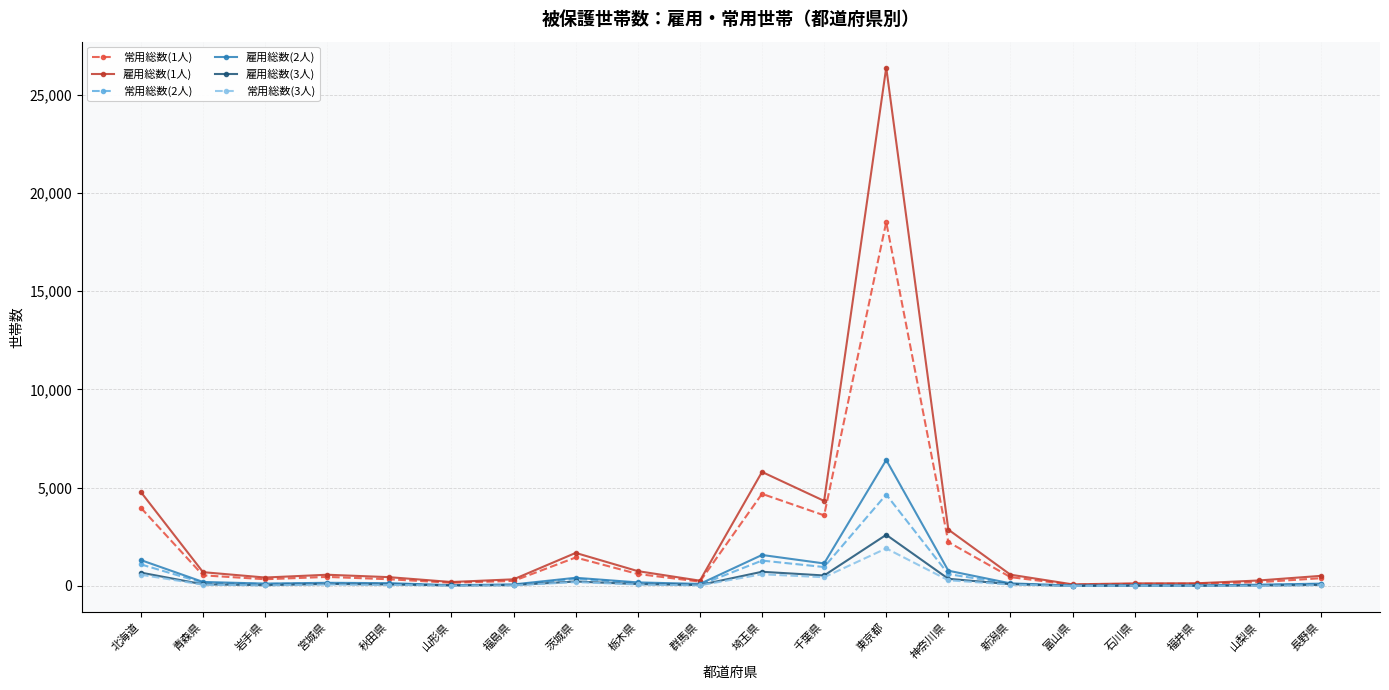

What is the total value across all series at 新潟県?

1417